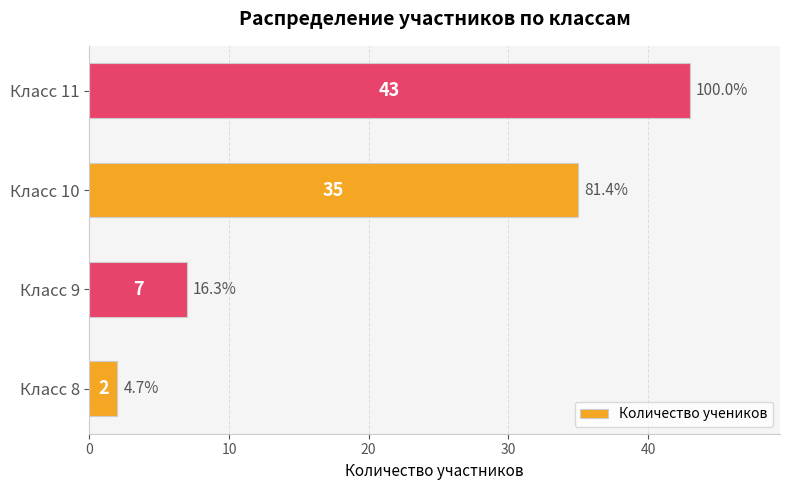

How many values are between 7 and 43?

3